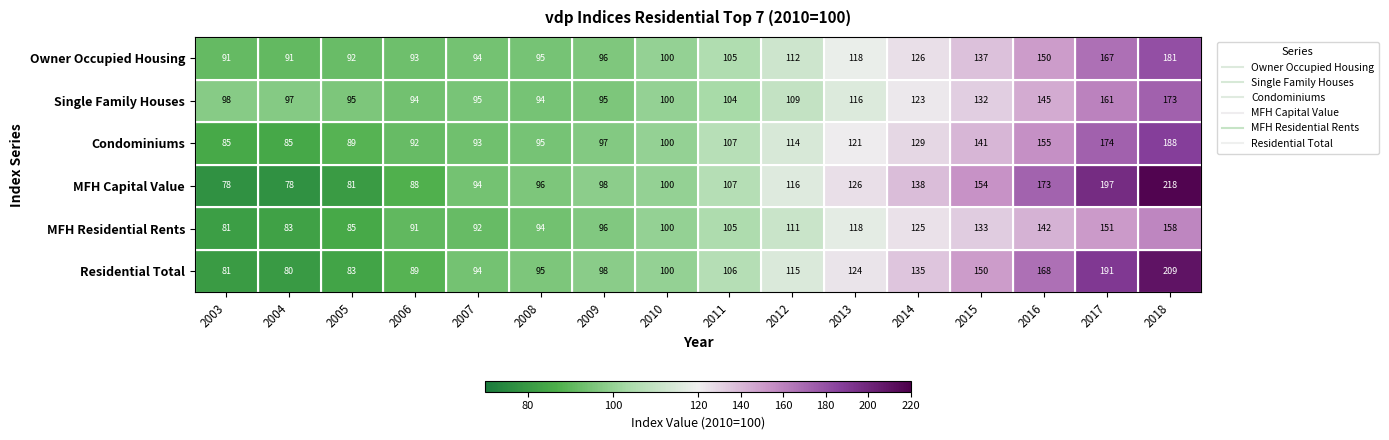

What is the total value across all series at 2010?

600